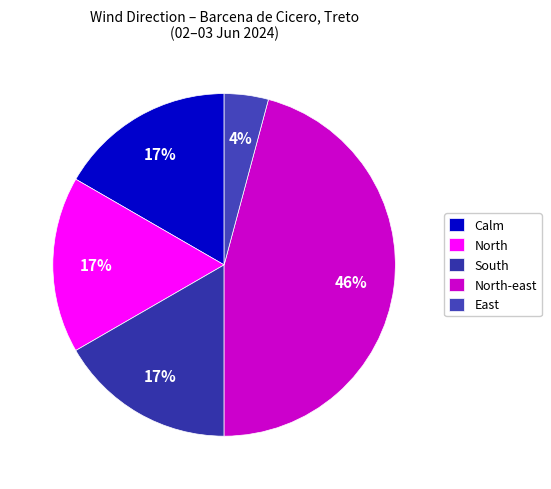

How many segments does this pie chart have?

5